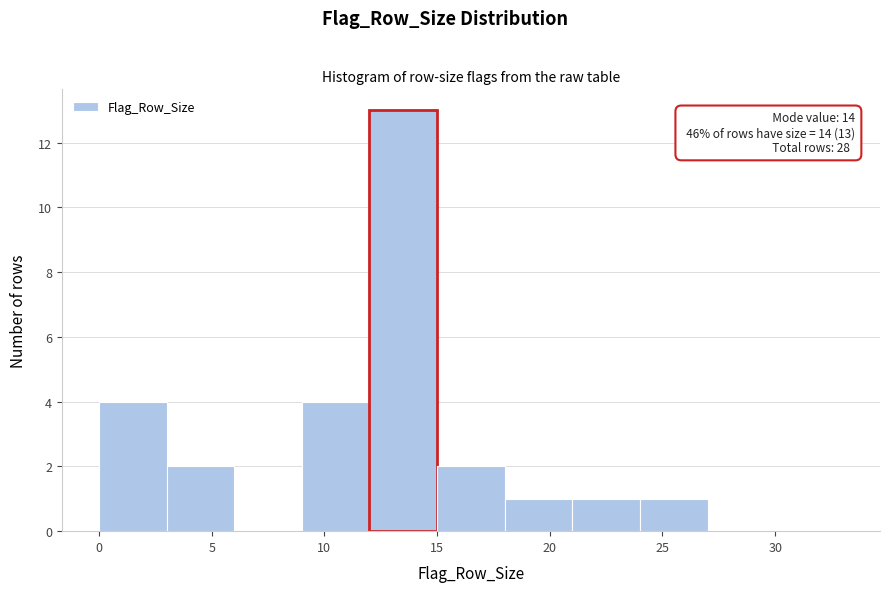

Over which range of the x-axis is the bar tallest?

12 to 15